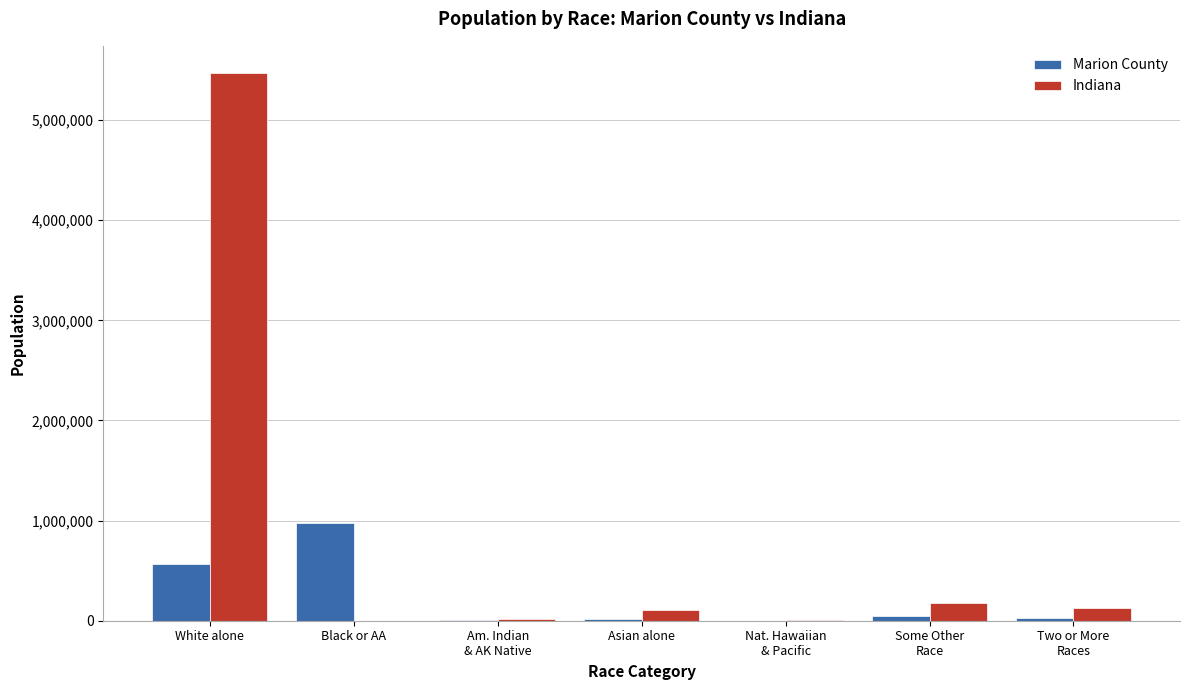

What is the approximate value of Marion County at Some Other
Race, to the nearest 10?

48440